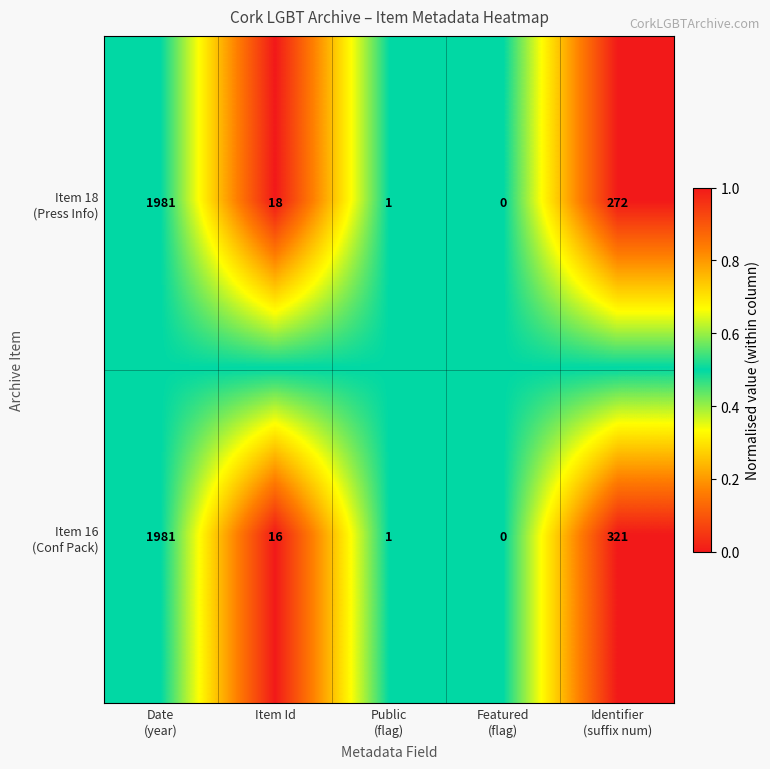

What is the total value across all series at Item Id?

34